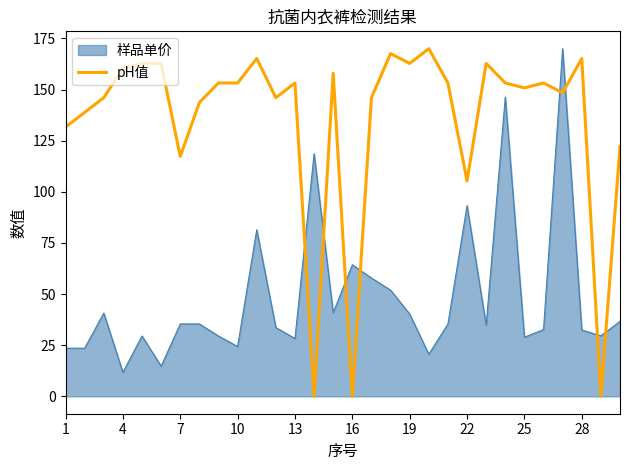

What is the maximum value for pH值?

170.0